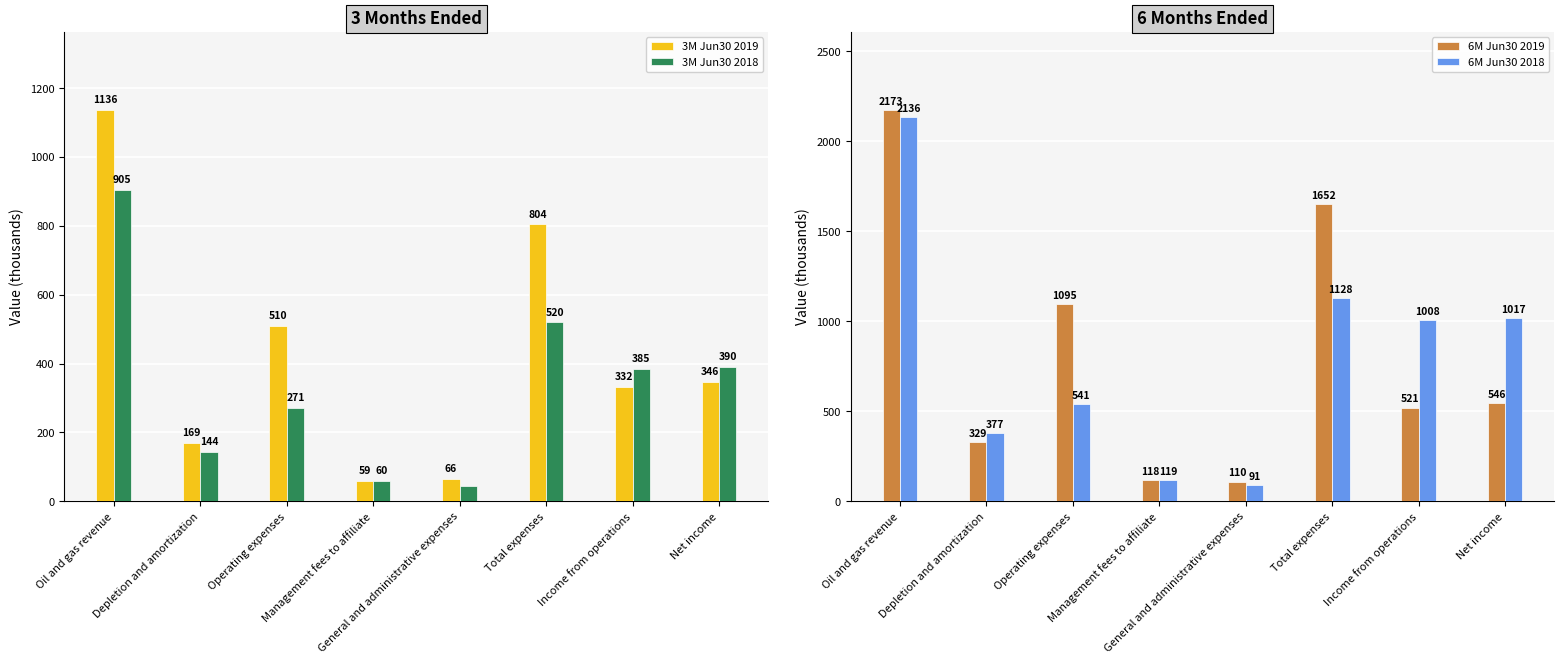

List the labels in order of 3M Jun30 2018 value, smallest first.

General and administrative expenses, Management fees to affiliate, Depletion and amortization, Operating expenses, Income from operations, Net income, Total expenses, Oil and gas revenue